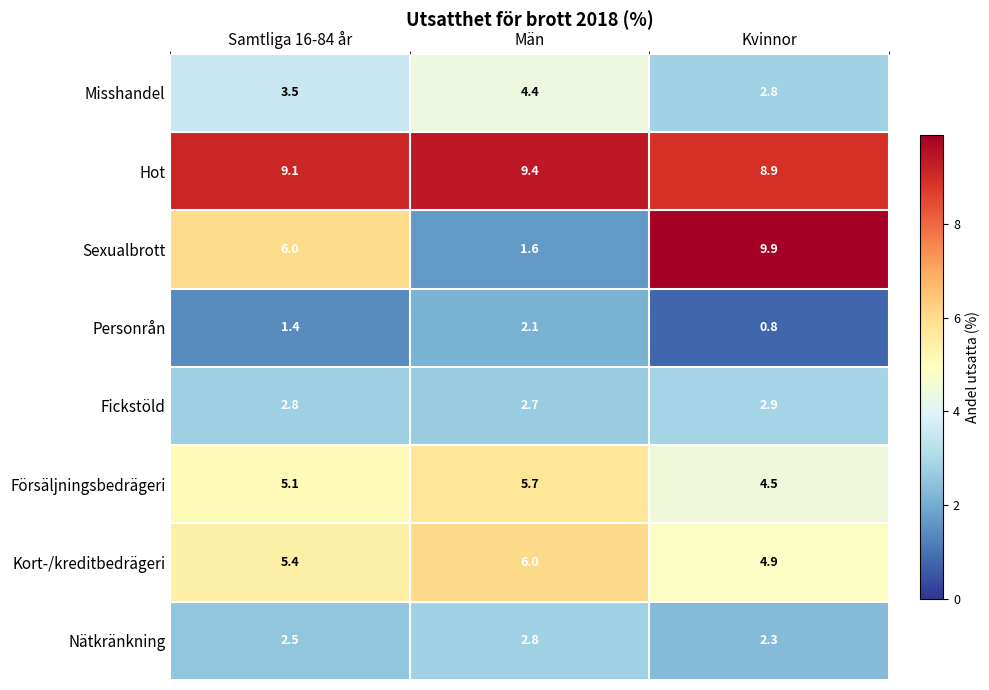

At which category is the sum across all series the highest?

Kvinnor